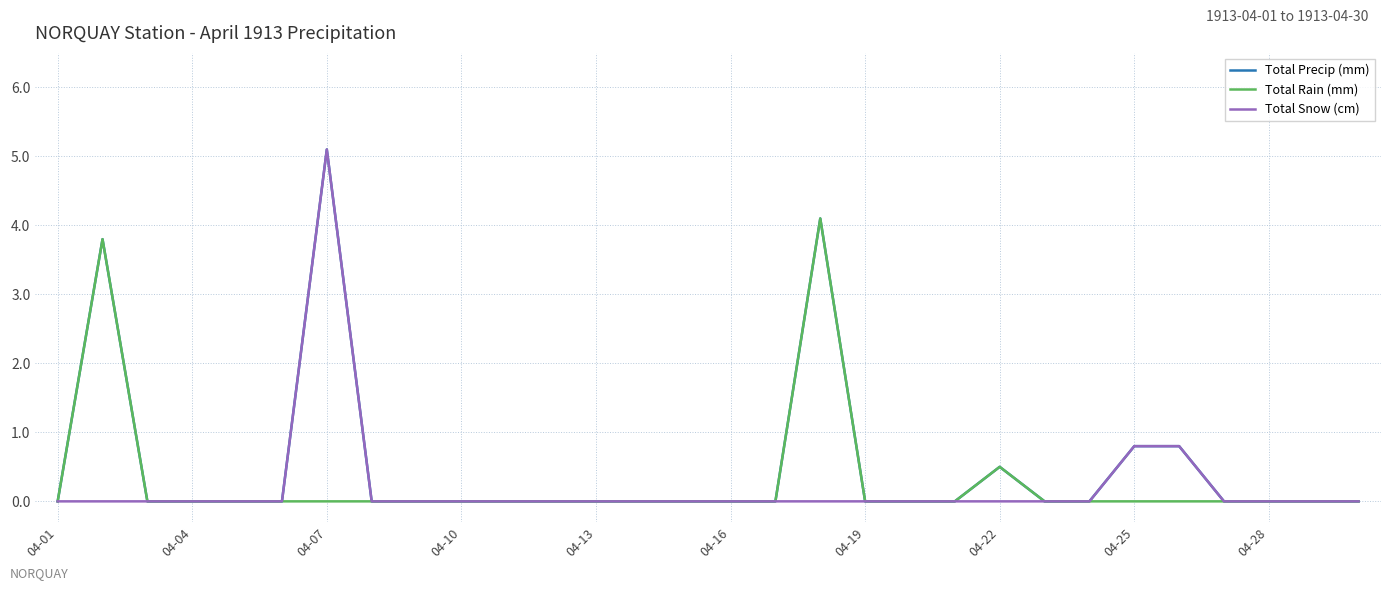

What is the maximum value shown in the chart?

5.1